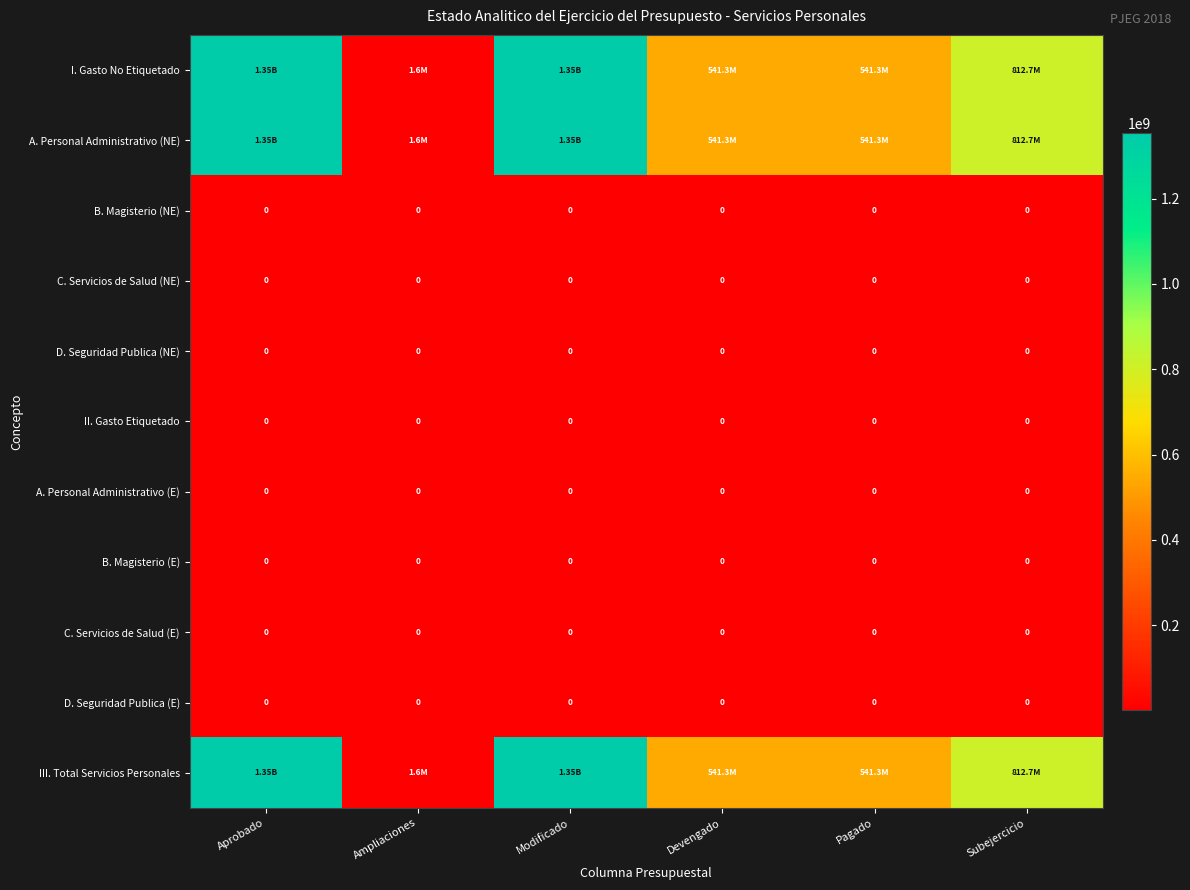

Which has a higher value, Devengado or Pagado?

Devengado